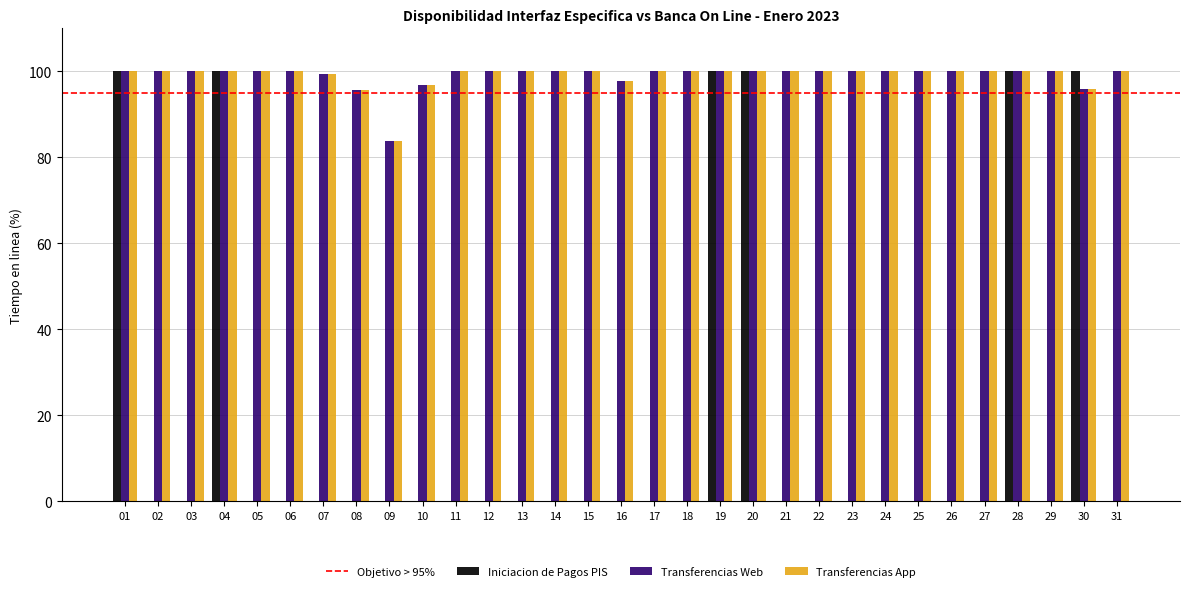

Between 19 and 31, which series saw the biggest shift?

Iniciacion de Pagos PIS